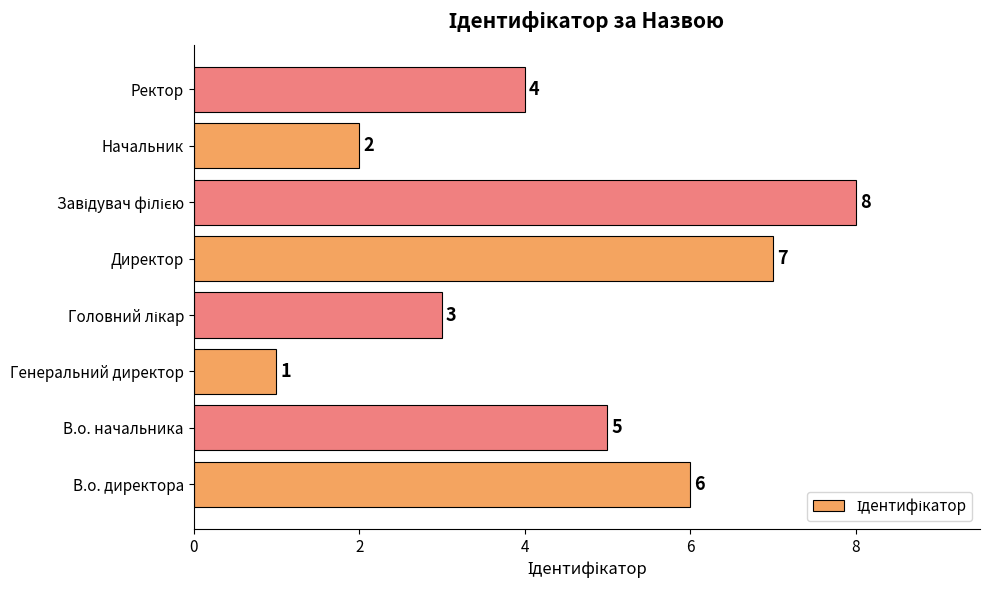

What is the difference between the maximum and minimum values?

7